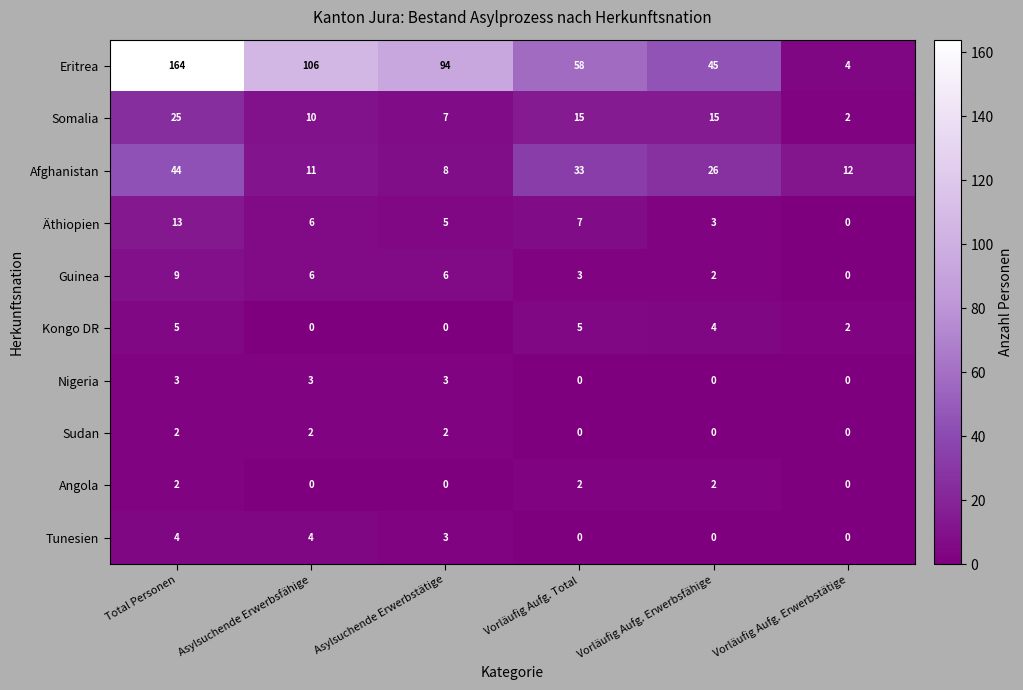

Which series has the largest total across all categories?

Eritrea